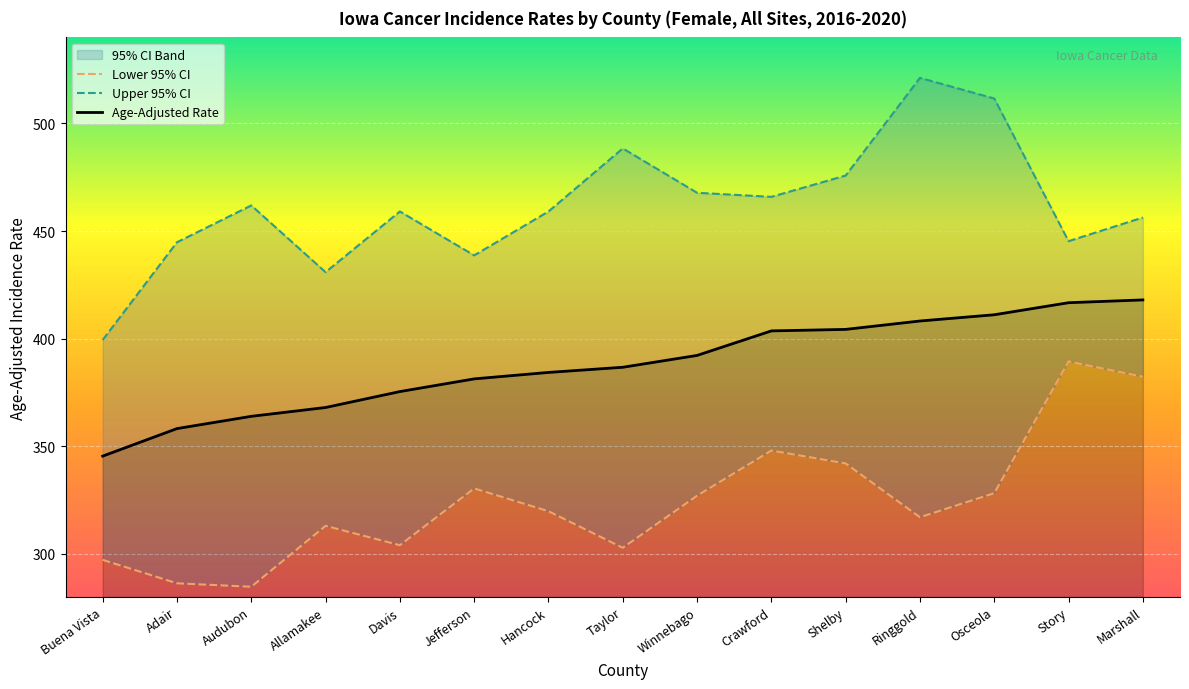

Is the value of Age-Adjusted Rate at Jefferson greater than the value of Lower 95% CI at Allamakee?

Yes